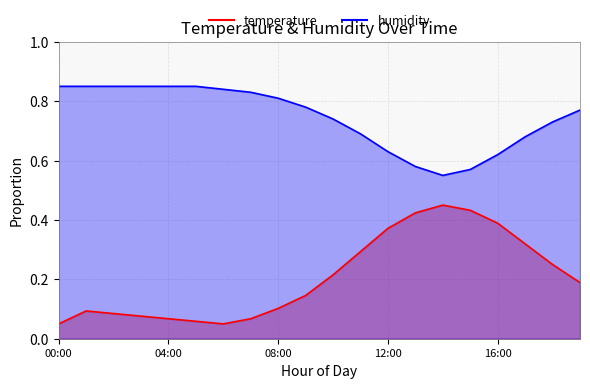

List the labels in order of humidity value, largest first.

00:00, 01:00, 02:00, 03:00, 04:00, 05:00, 06:00, 07:00, 08:00, 09:00, 19:00, 10:00, 18:00, 11:00, 17:00, 12:00, 16:00, 13:00, 15:00, 14:00